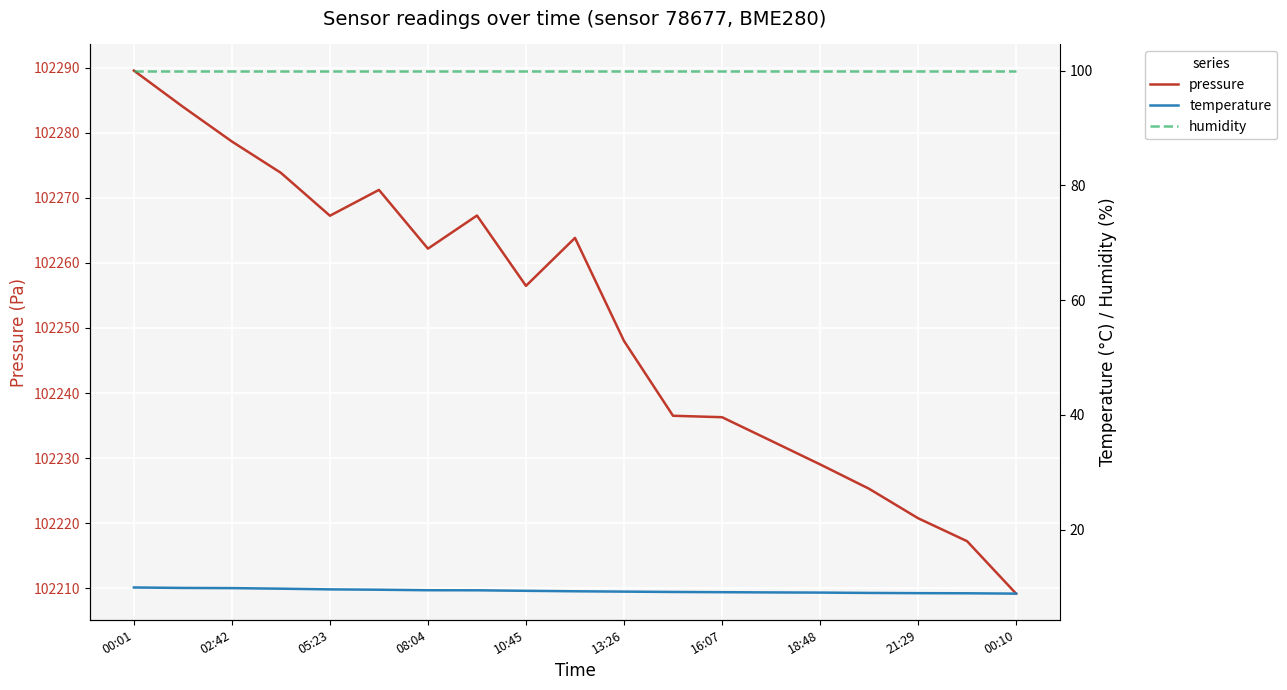

True or false: temperature and humidity intersect in this chart.

False